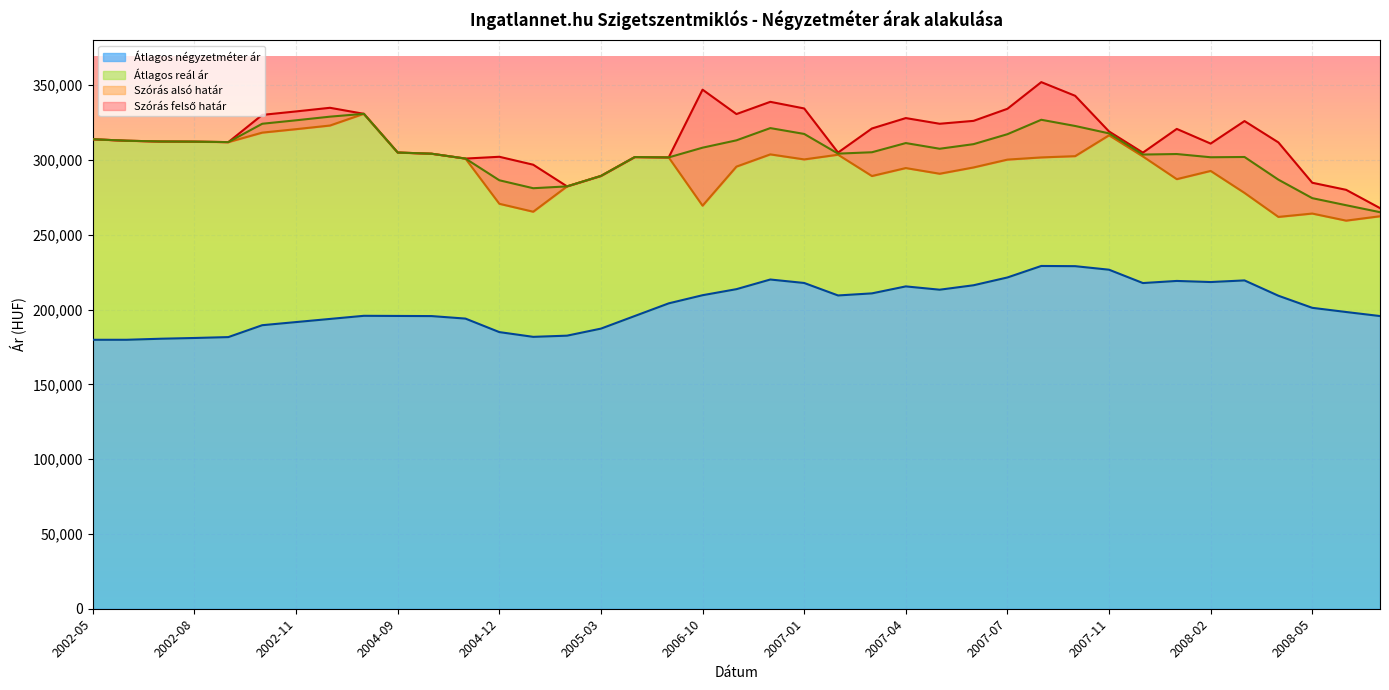

What position from the left is 2002-08?

4